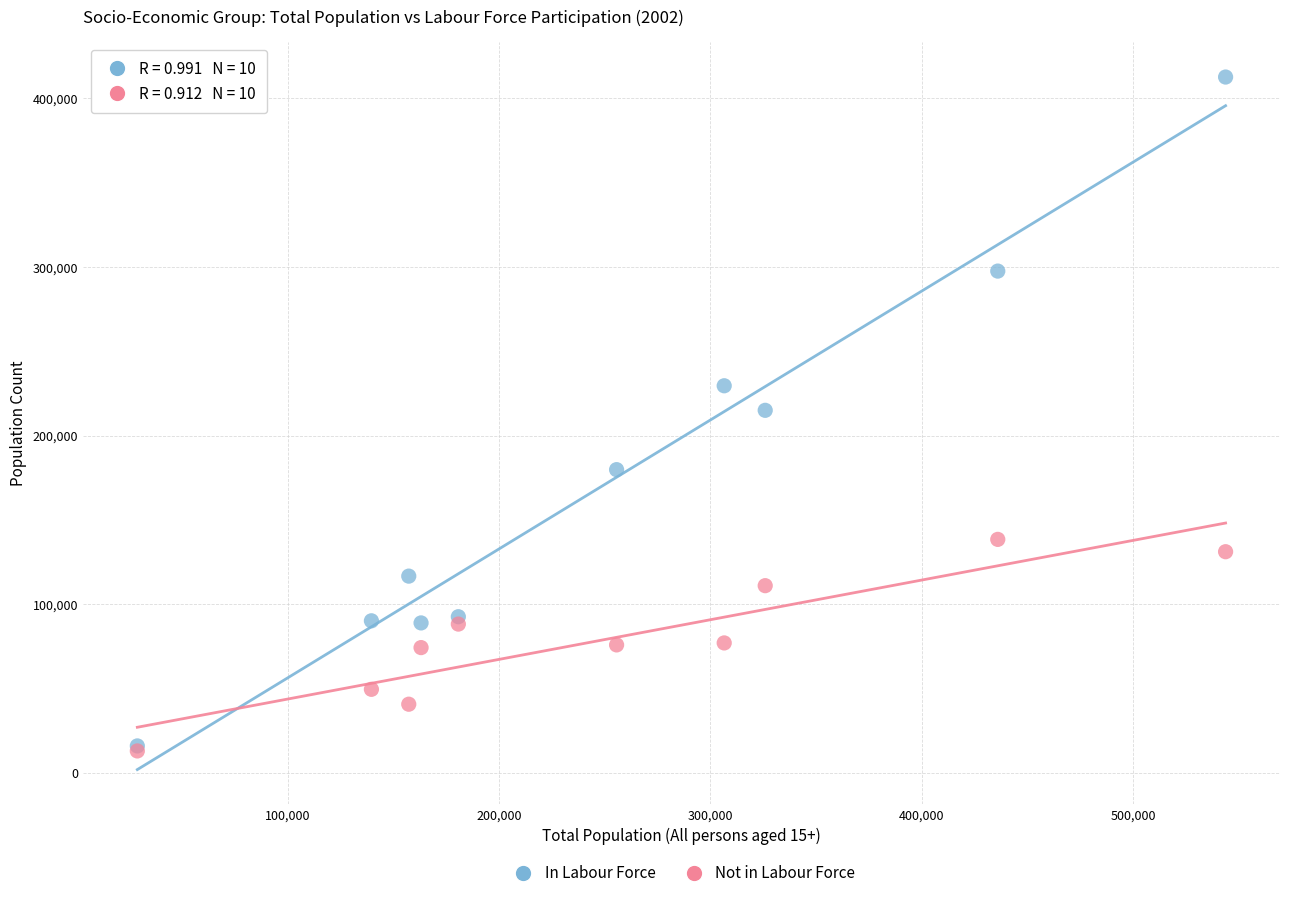

What are all the series names shown in the legend?

In Labour Force, Not in Labour Force